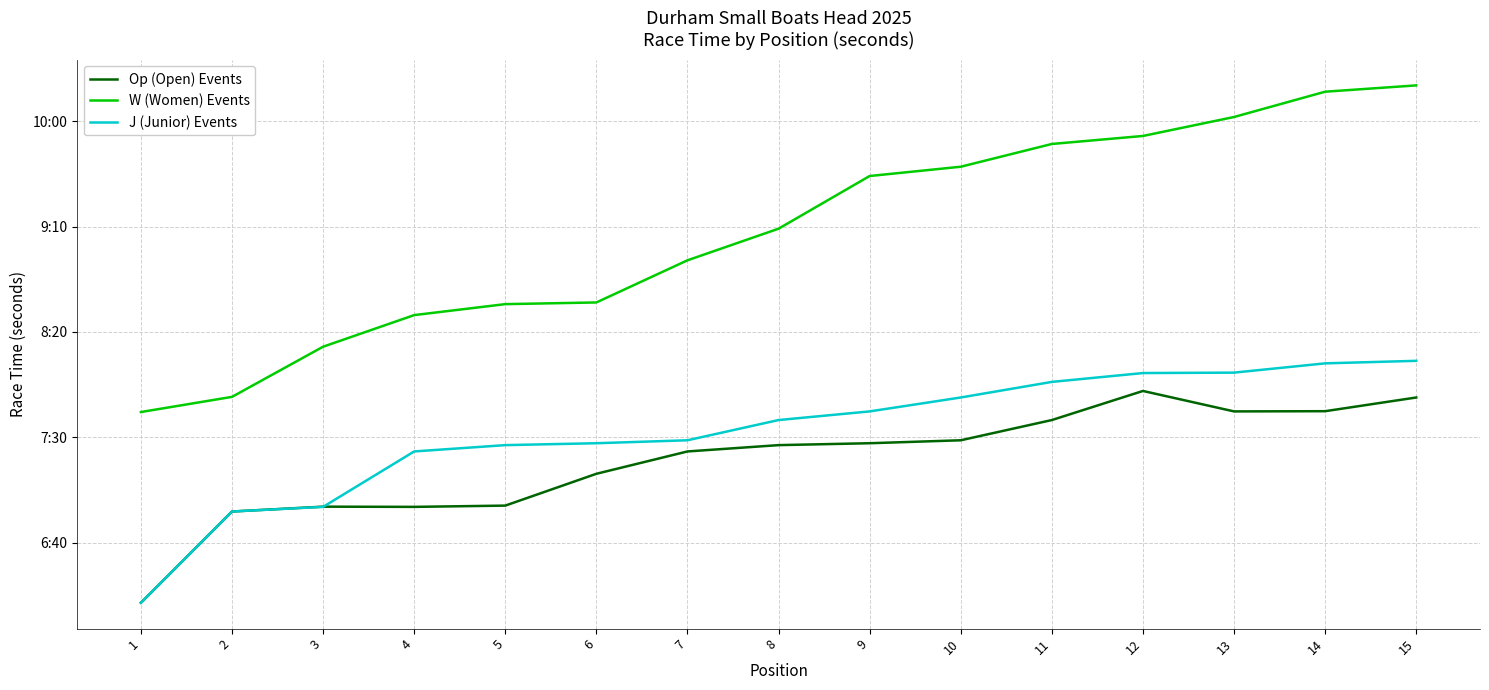

True or false: W (Women) Events has a value of 614.8 at 2.

False